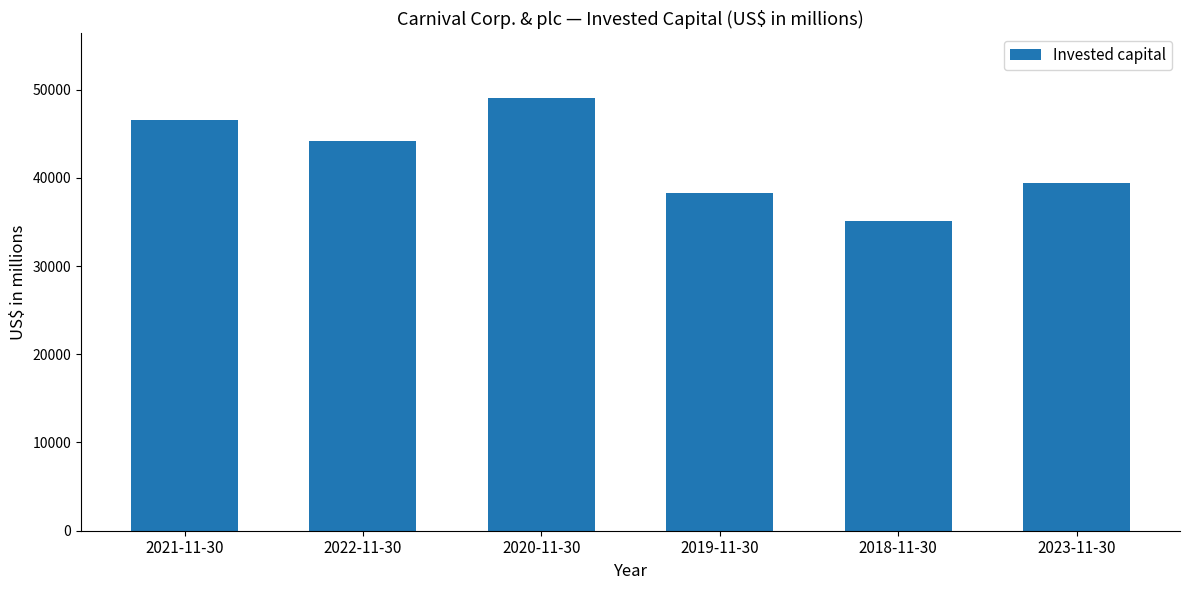

List the labels in order of value, smallest first.

2018-11-30, 2019-11-30, 2023-11-30, 2022-11-30, 2021-11-30, 2020-11-30